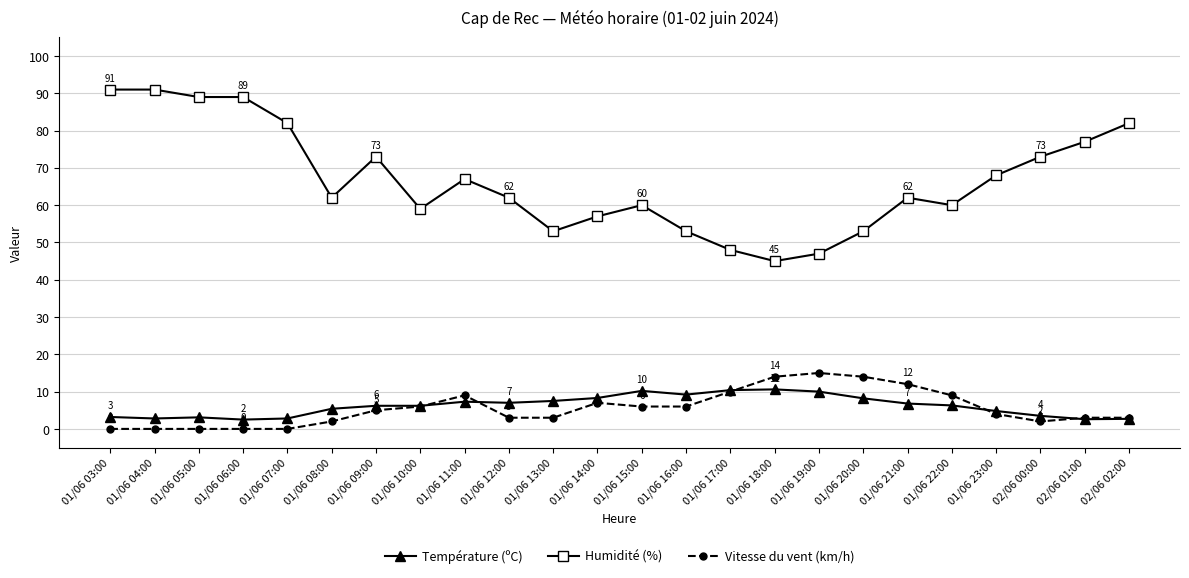

Which series has the widest spread of values?

Humidité (%)